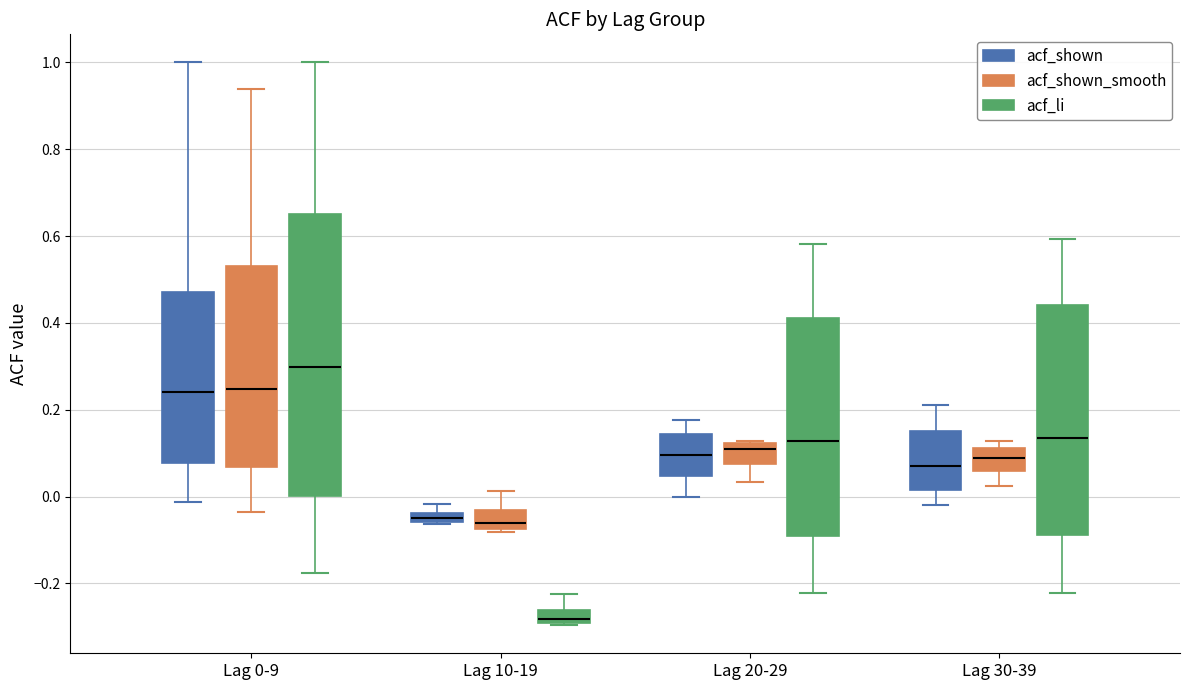

Comparing the boxes themselves (not the whiskers), which one is the tallest?

Lag 0-9 (acf_li)